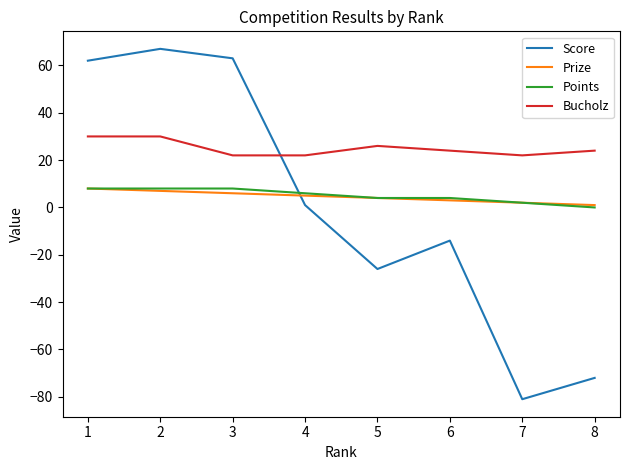

Which series has the largest range (max minus min)?

Score